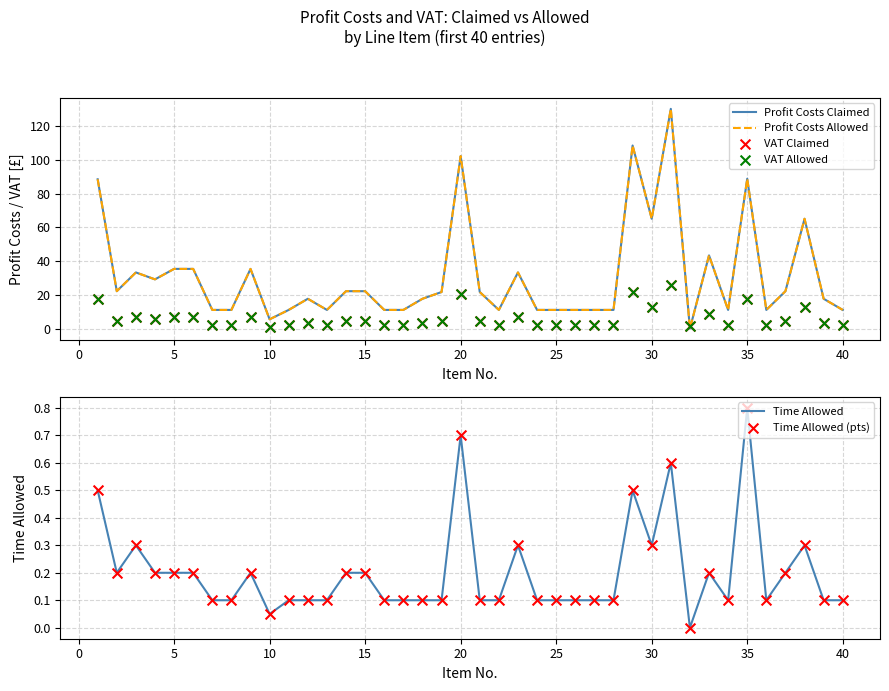

Which series has the largest total across all categories?

Profit Costs Claimed